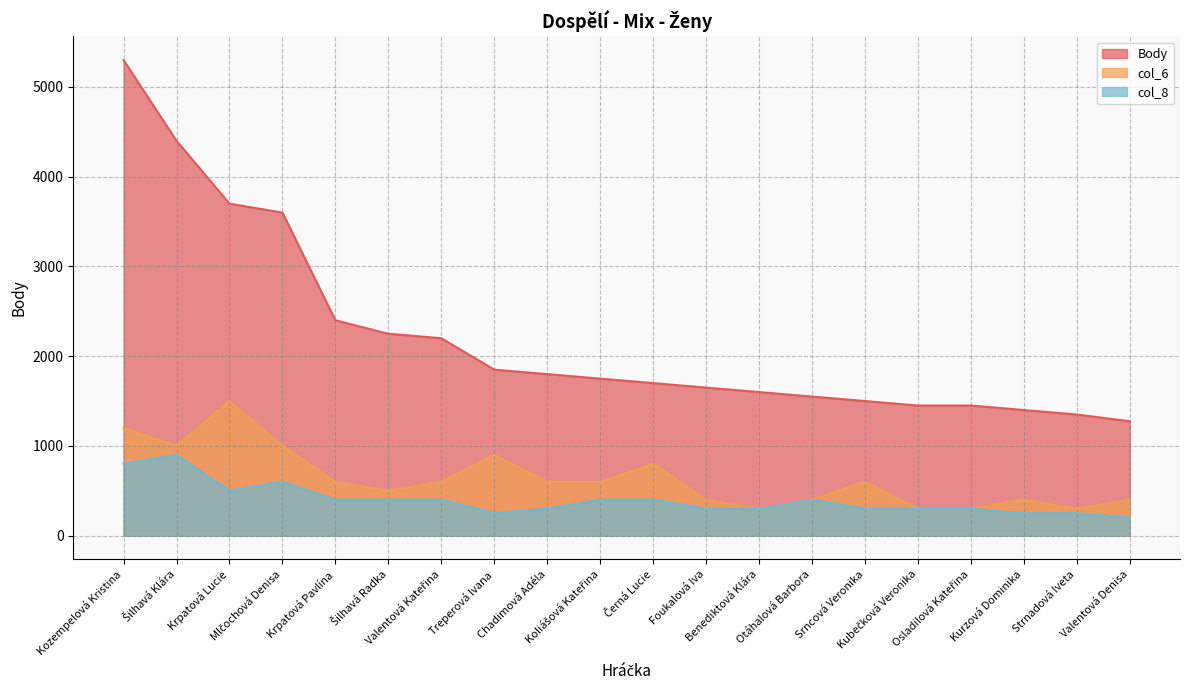

How many categories are shown in the chart?

20